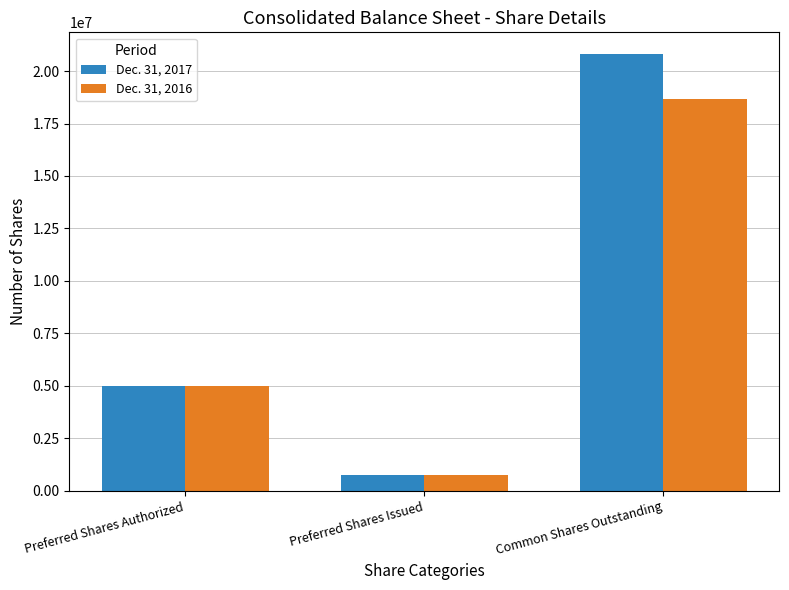

What is the difference between the Dec. 31, 2017 values at Preferred Shares Issued and Preferred Shares Authorized?

4267982